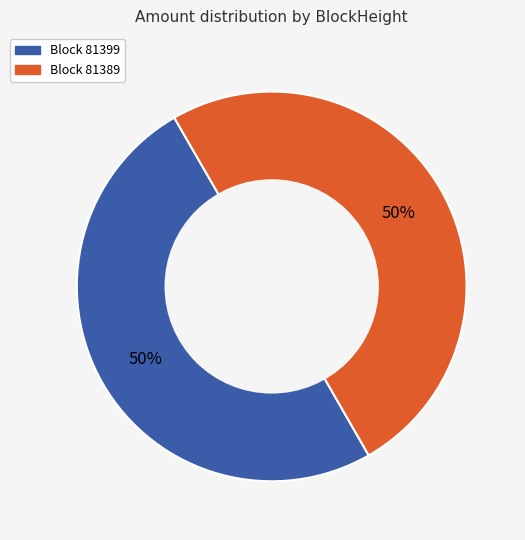

To the nearest percent, what is the average slice percentage?

50%